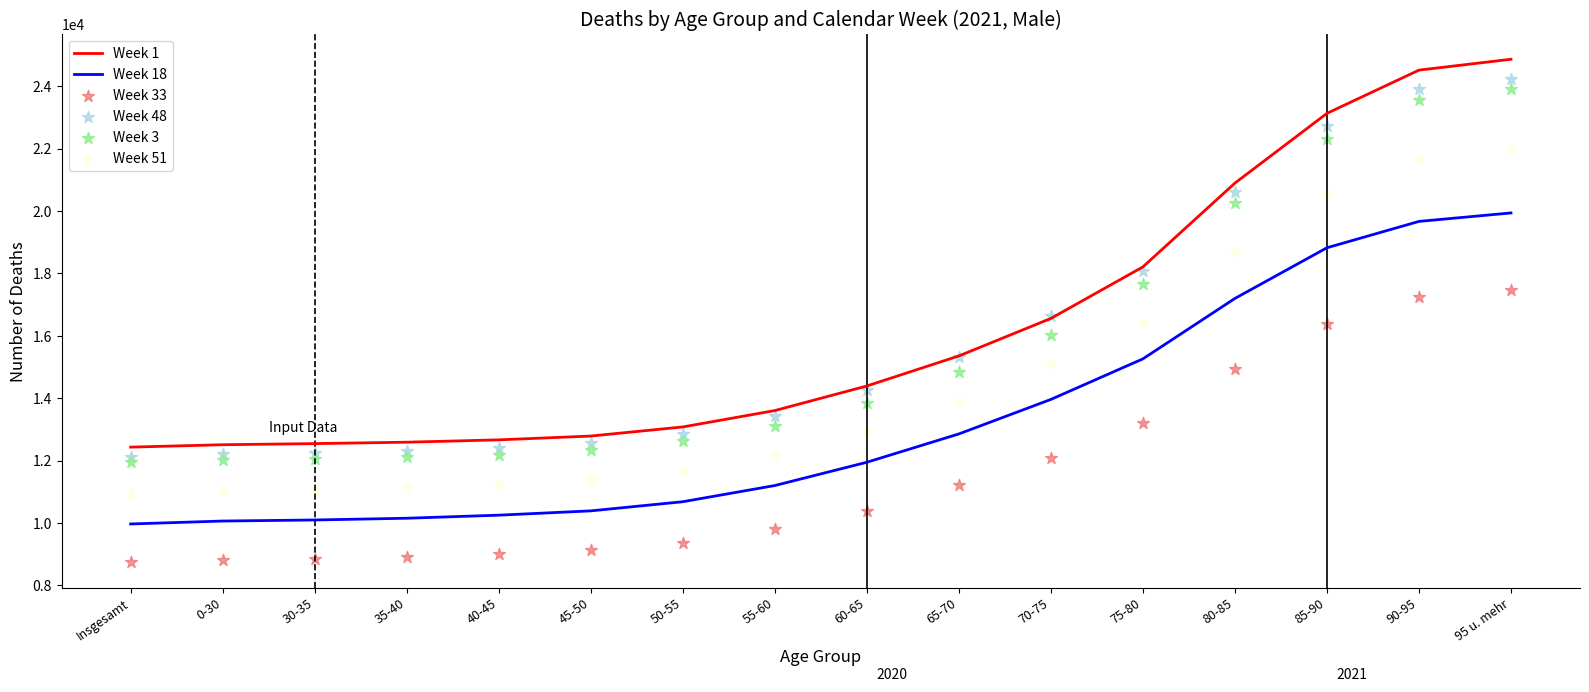

What is the total value across all series at 95 u. mehr?

132372